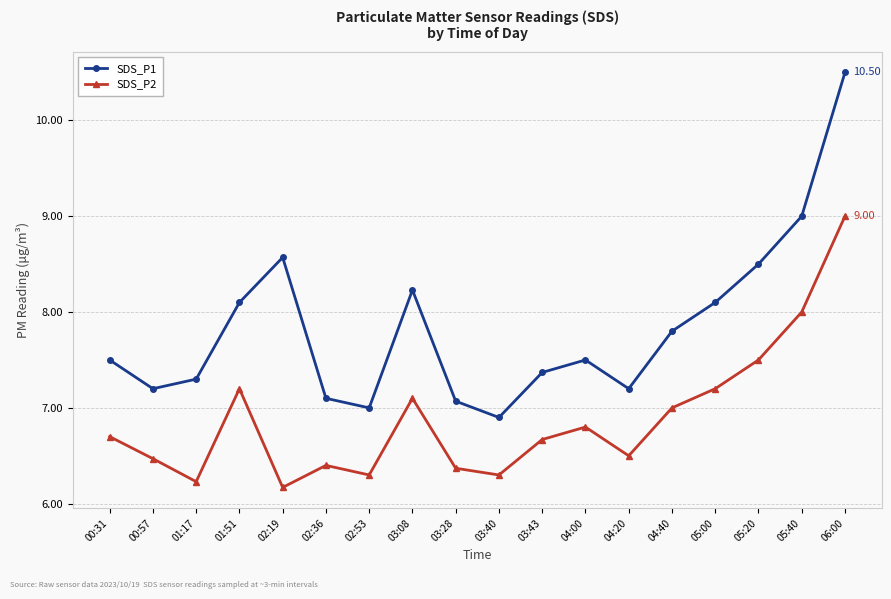

What is the value of the SDS_P2 point at the 1st from the left?

6.7